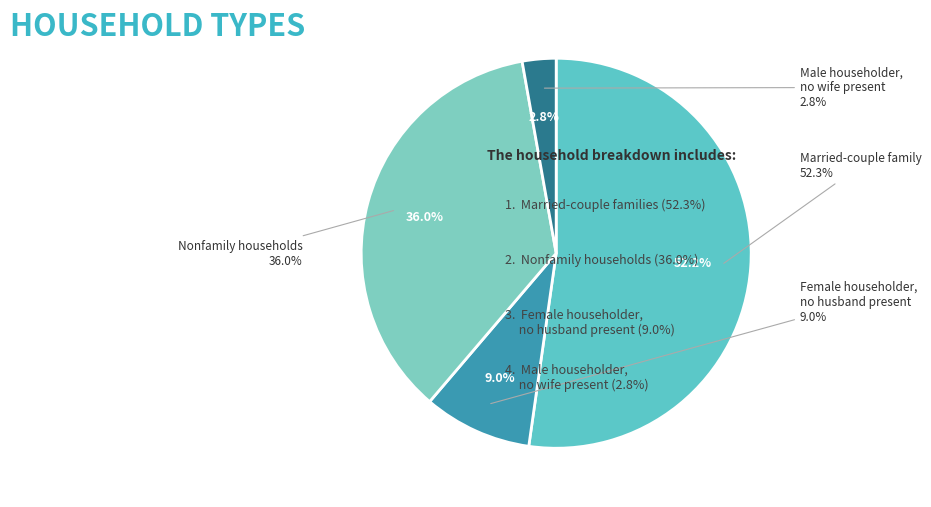

Which slice is the smallest?

Male householder,
no wife present